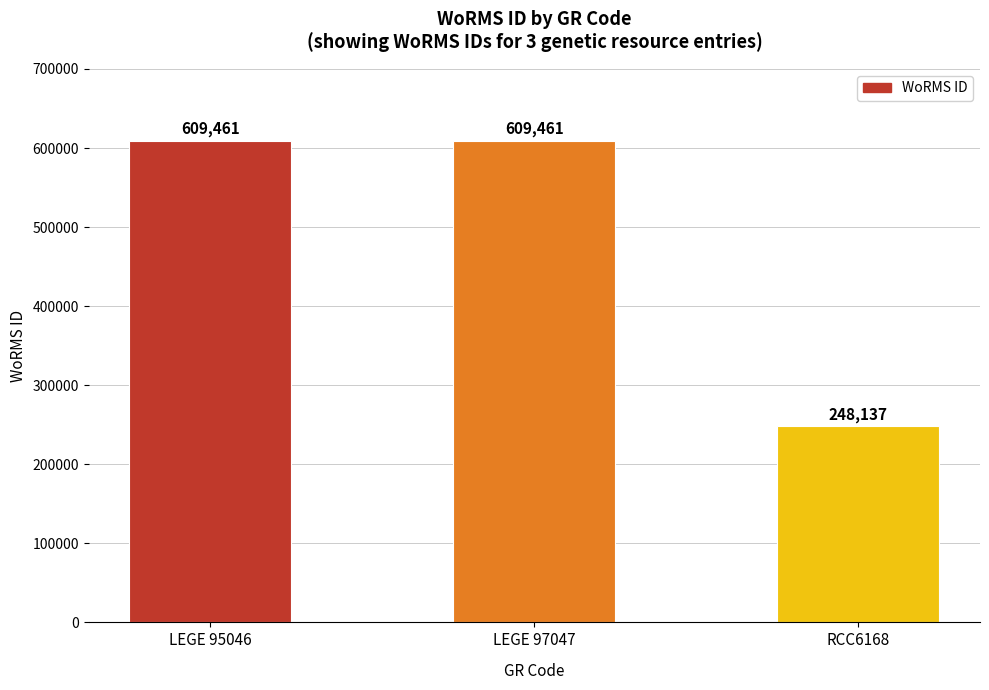

What is the smallest value displayed?

248137